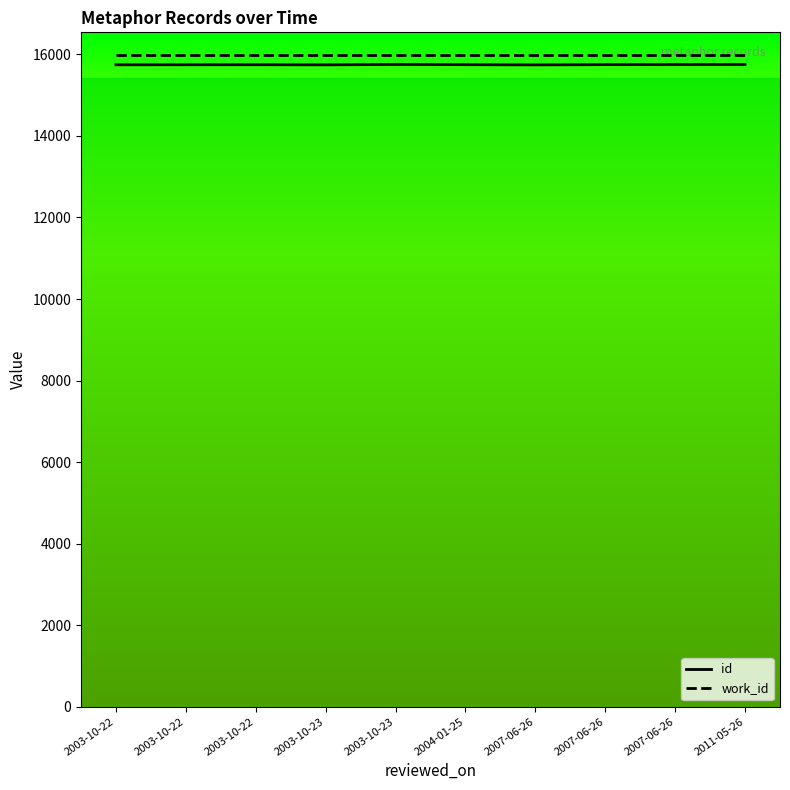

What is the average value of the work_id series?

15997.5